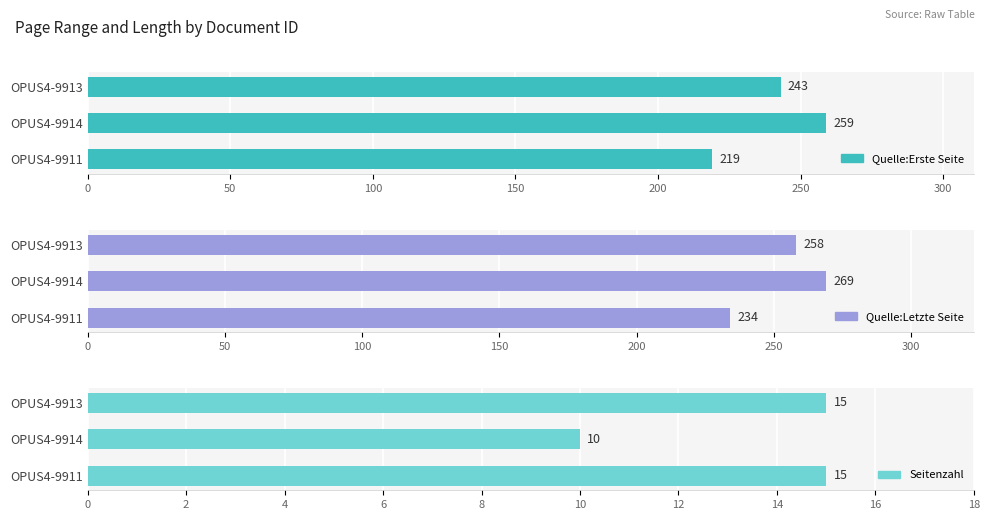

Are the bars grouped side by side (vs. stacked)?

Yes